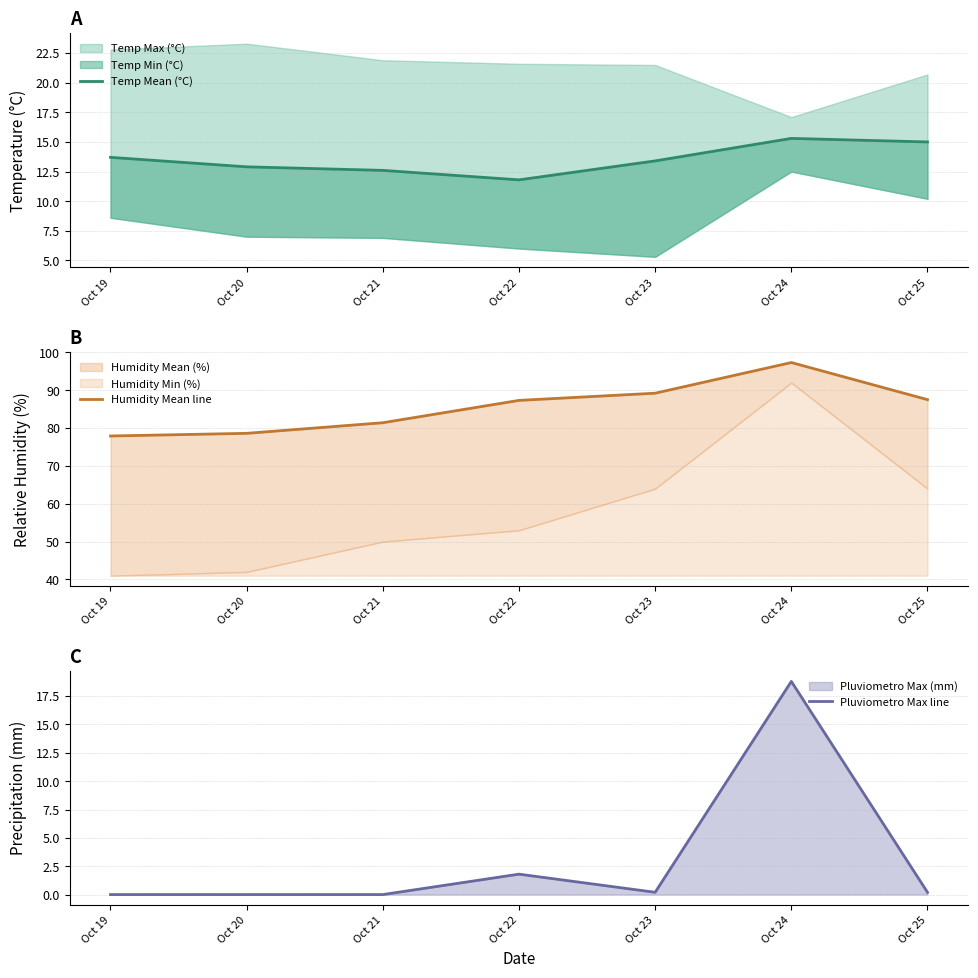

Reading right to left, list all the values displayed in this chart.

Temp Mean (°C): 15.0	15.3	13.4	11.8	12.6	12.9	13.7
Humidity Mean line: 87.5	97.3	89.2	87.3	81.4	78.6	77.9
Pluviometro Max line: 0.2	18.8	0.2	1.8	0.0	0.0	0.0